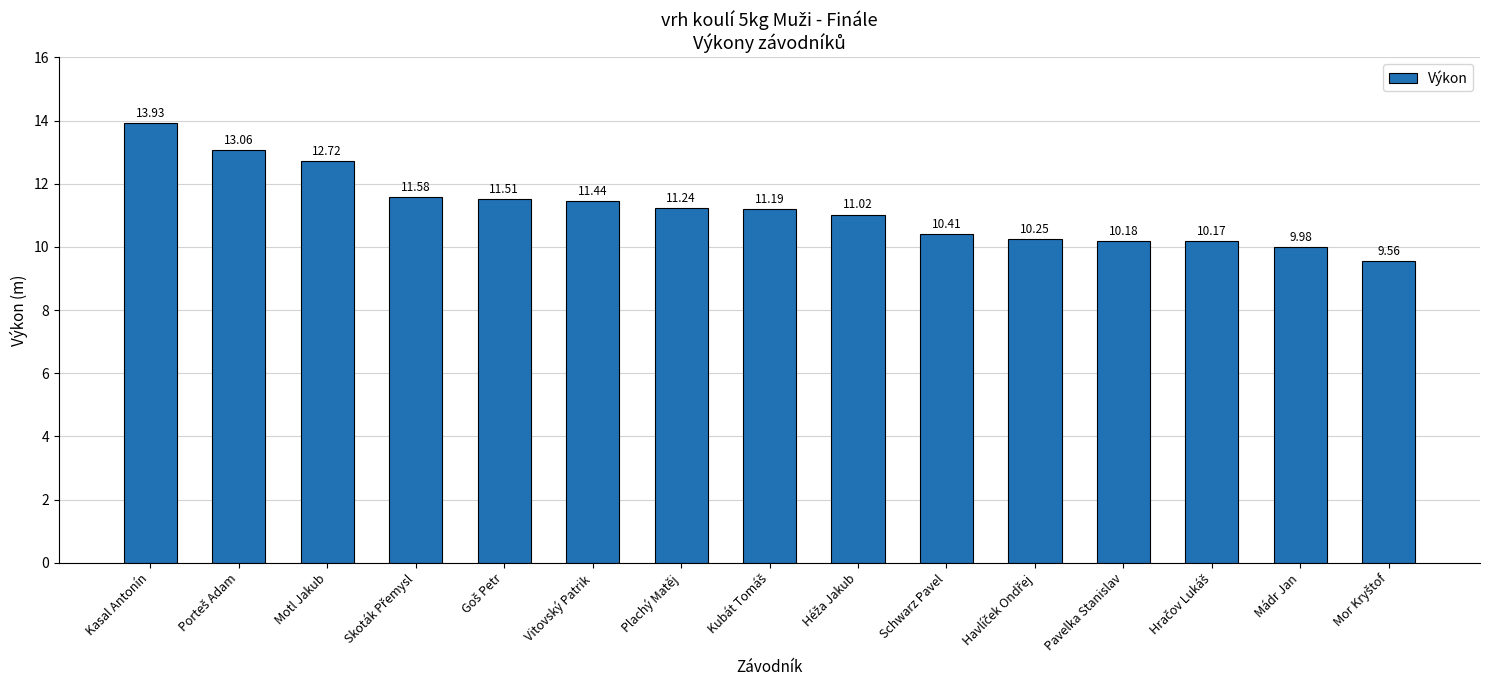

What is the sum of all values?

168.2